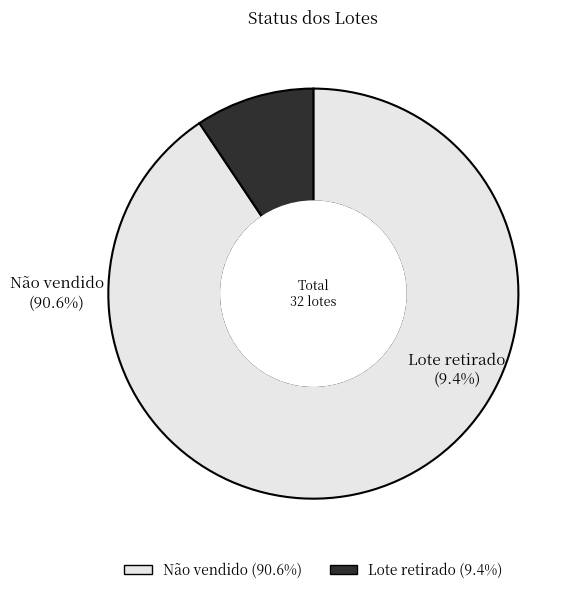

Which slice is the smallest?

Lote retirado